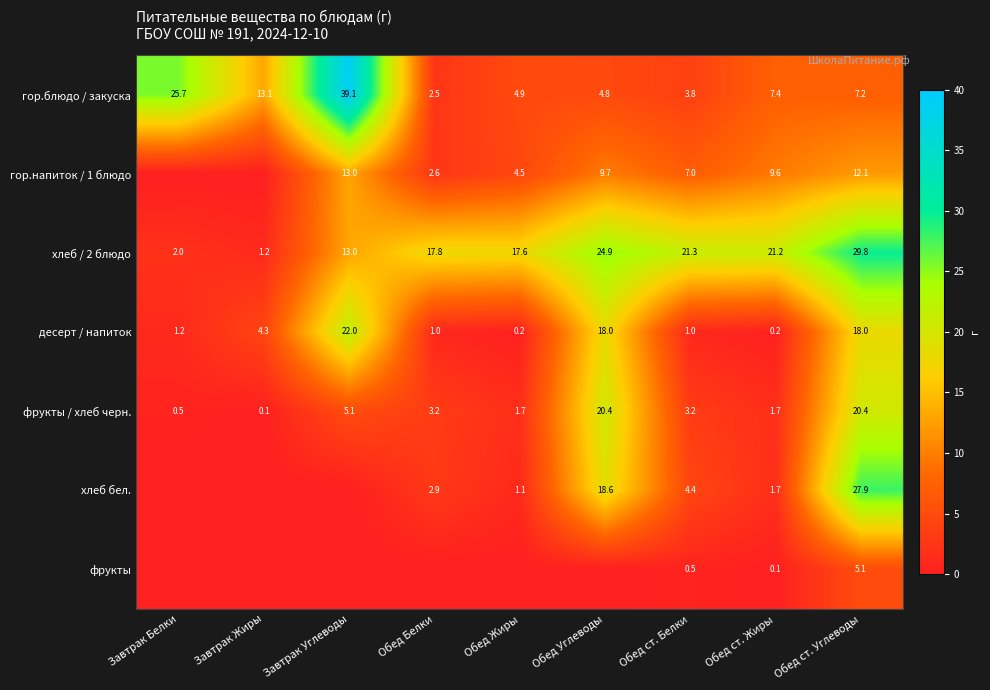

Count the number of categories in the chart.

9